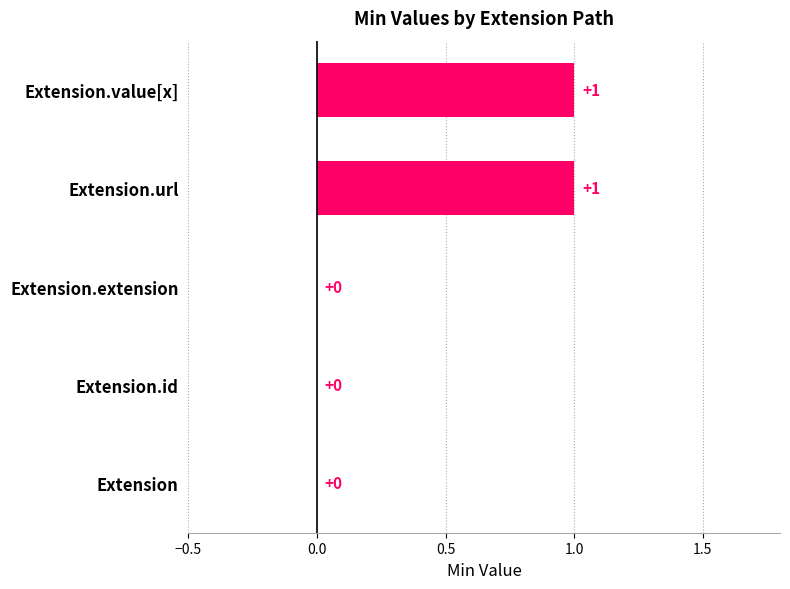

True or false: the data shows 1 at Extension.value[x].

True